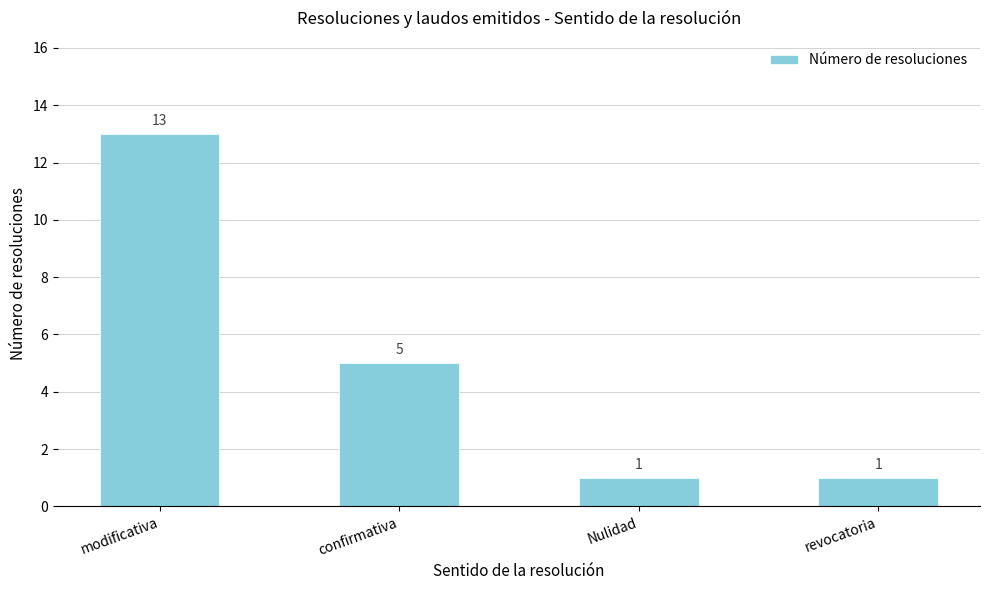

What is the label of the 4th bar from the right?

modificativa